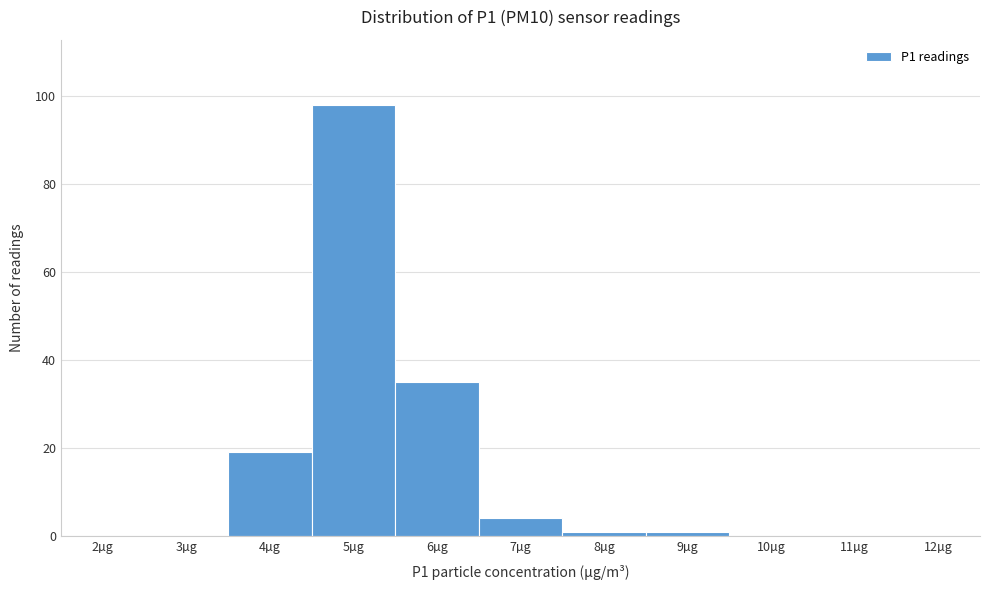

Reading left to right, transcribe all the data shown in this chart.

2µg=0	3µg=0	4µg=19	5µg=98	6µg=35	7µg=4	8µg=1	9µg=1	10µg=0	11µg=0	12µg=0